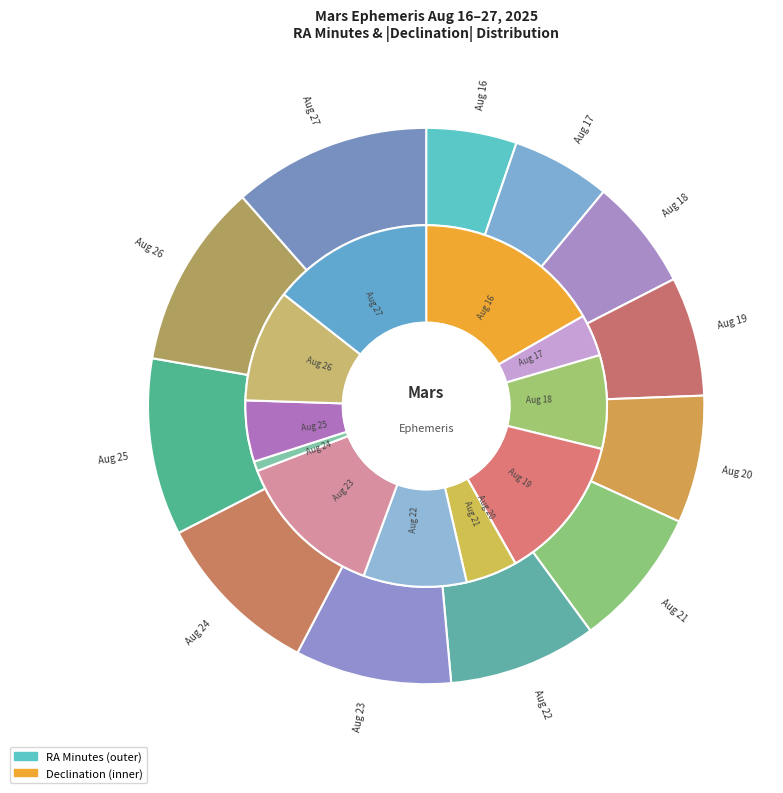

Which slice is the largest?

Aug 16